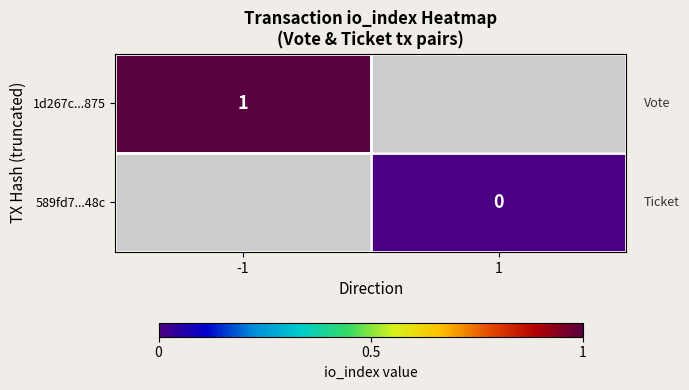

The 1d267c...875 series shows 1 at -1. True or false?

True